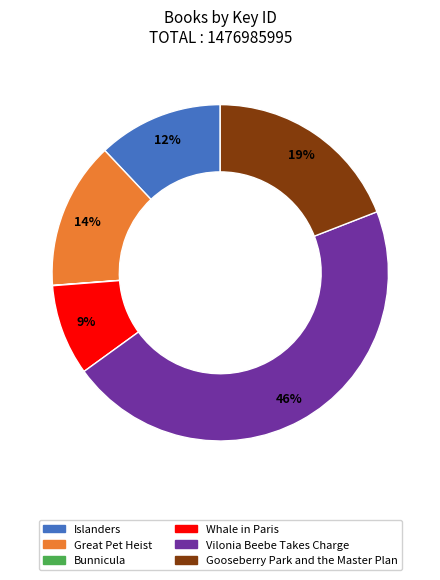

Is there any slice that represents more than half of the pie?

No